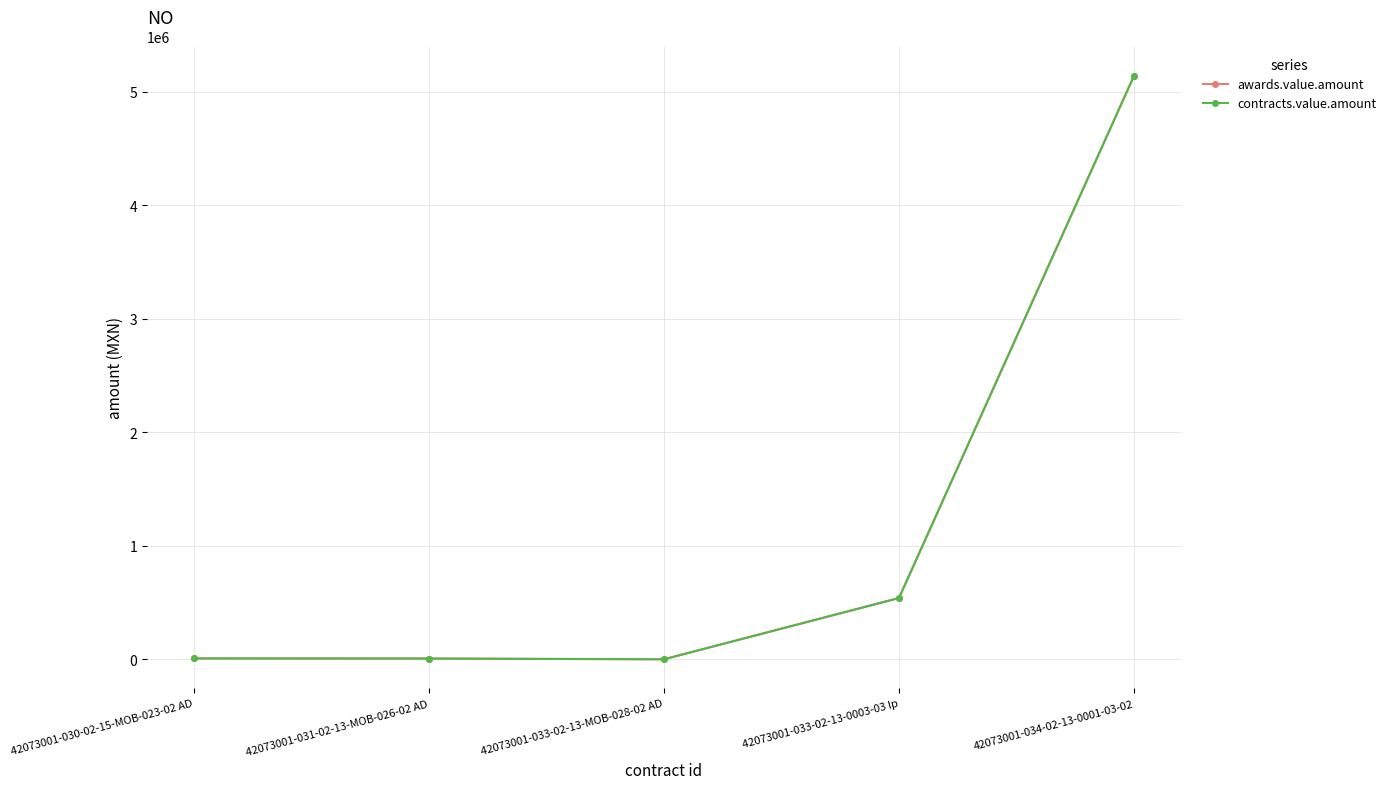

Does the chart display data point markers on the line(s)?

Yes